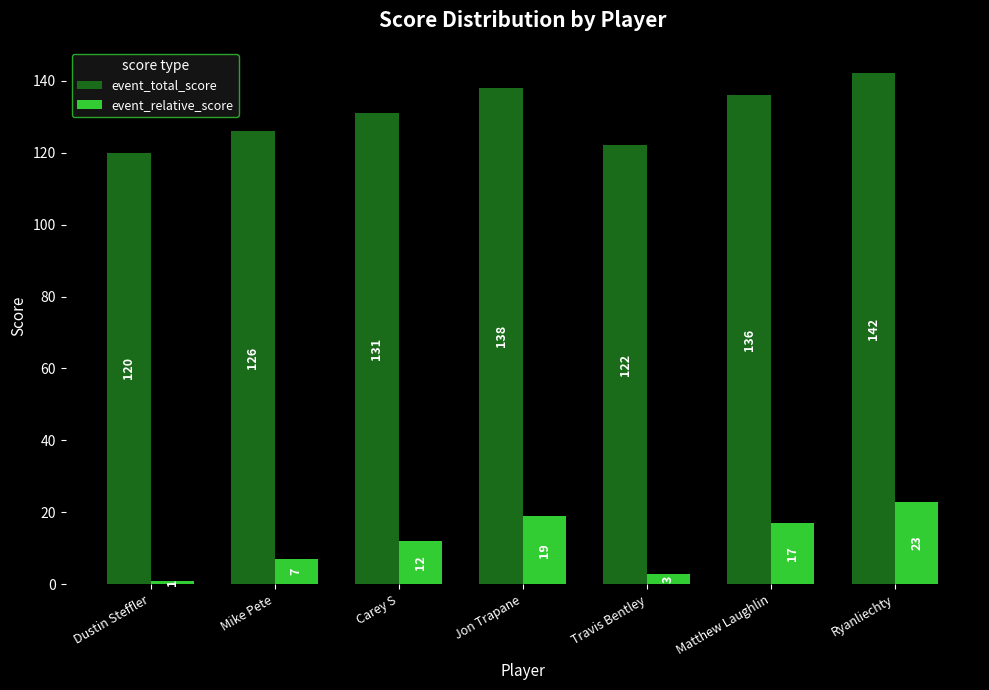

What are all the series names shown in the legend?

event_total_score, event_relative_score